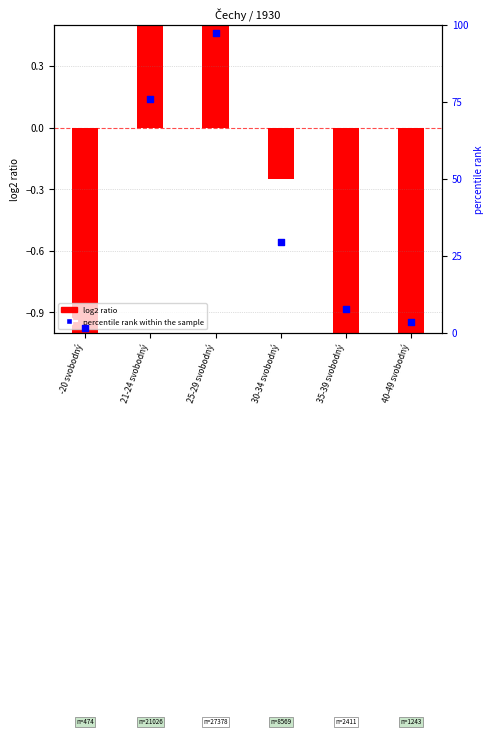

What is the ratio of the value at 25-29 svobodný to the value at 30-34 svobodný?

3.3